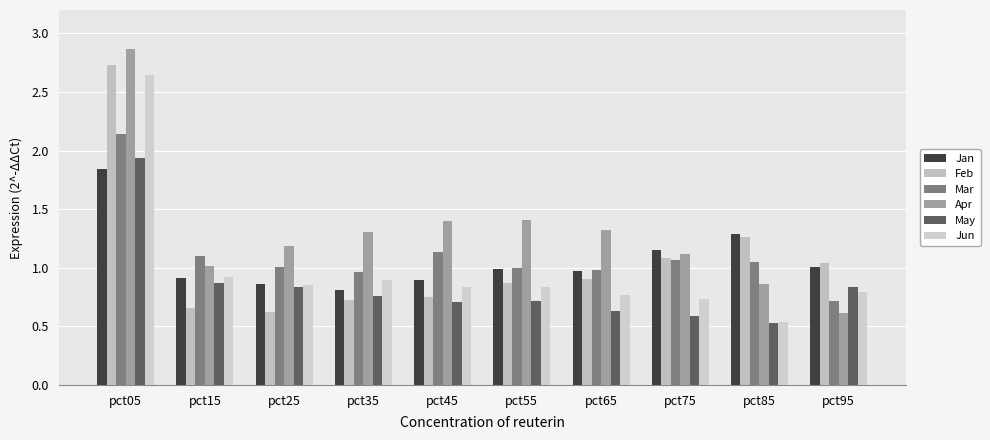

Where is Jun nearest to the value 1?

pct15